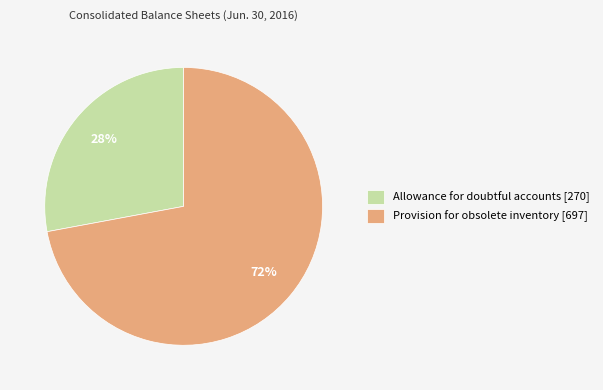

How many slices are in this pie chart?

2